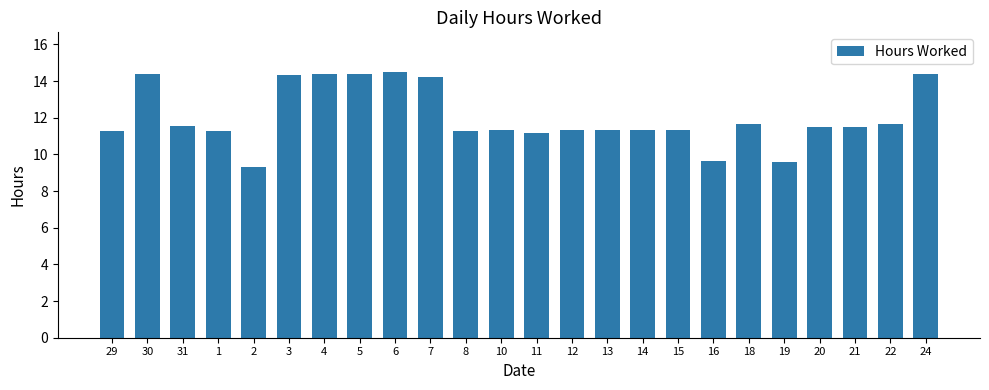

Are the bars horizontal?

No